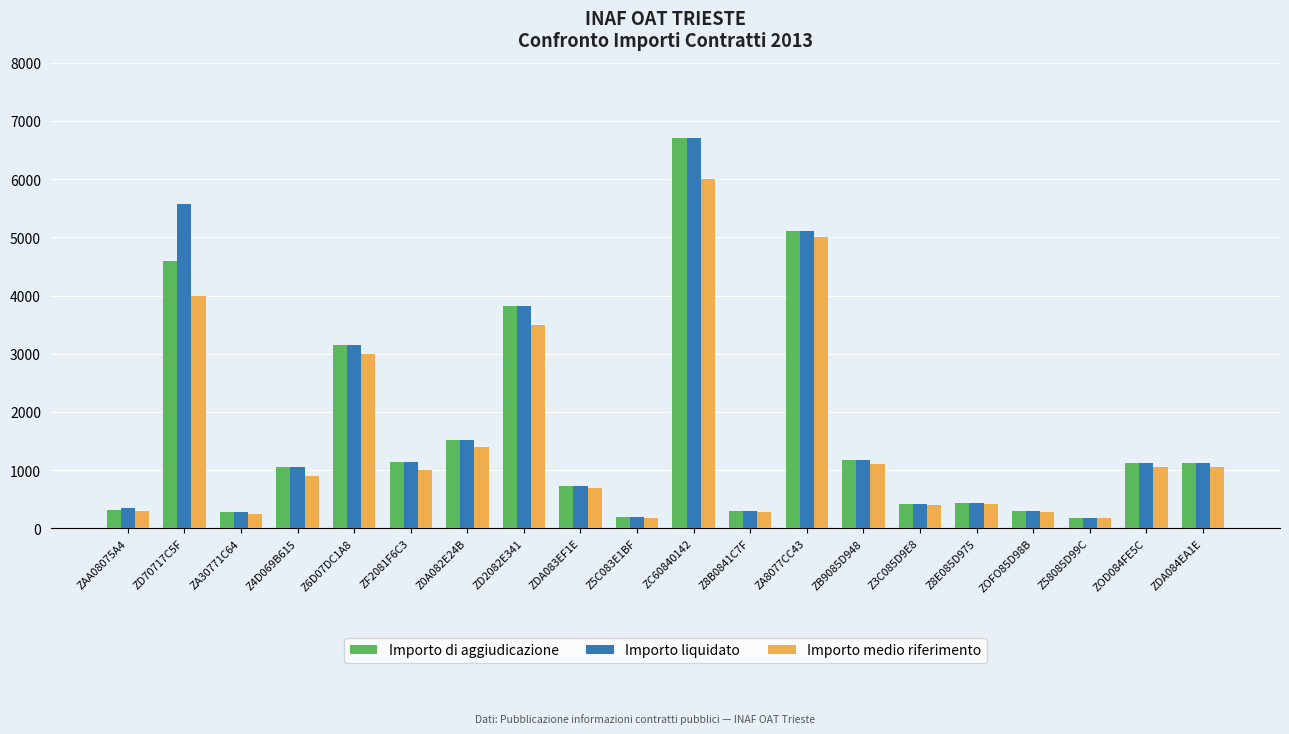

Is it true that Importo medio riferimento equals 4000.0 at ZD70717C5F?

True